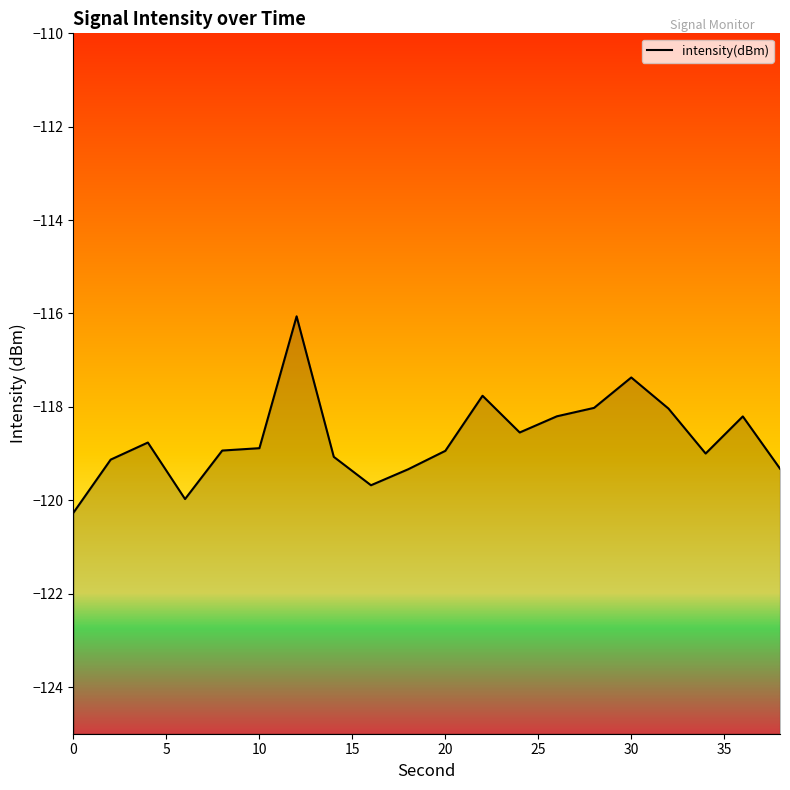

Which has a higher value, 20 or 26?

26